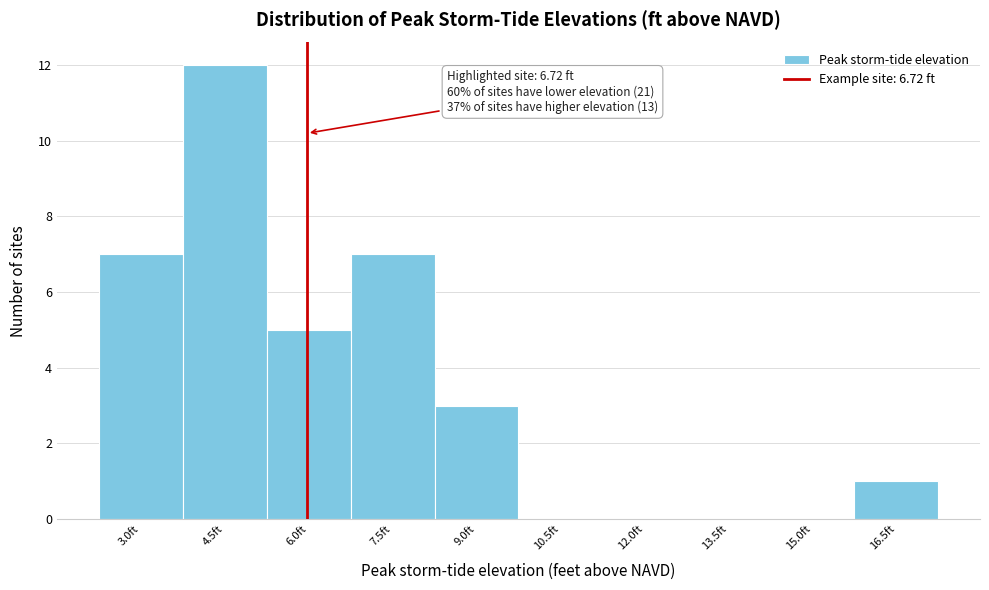

Reading right to left, list all the values displayed in this chart.

16.5ft=1	15.0ft=0	13.5ft=0	12.0ft=0	10.5ft=0	9.0ft=3	7.5ft=7	6.0ft=5	4.5ft=12	3.0ft=7